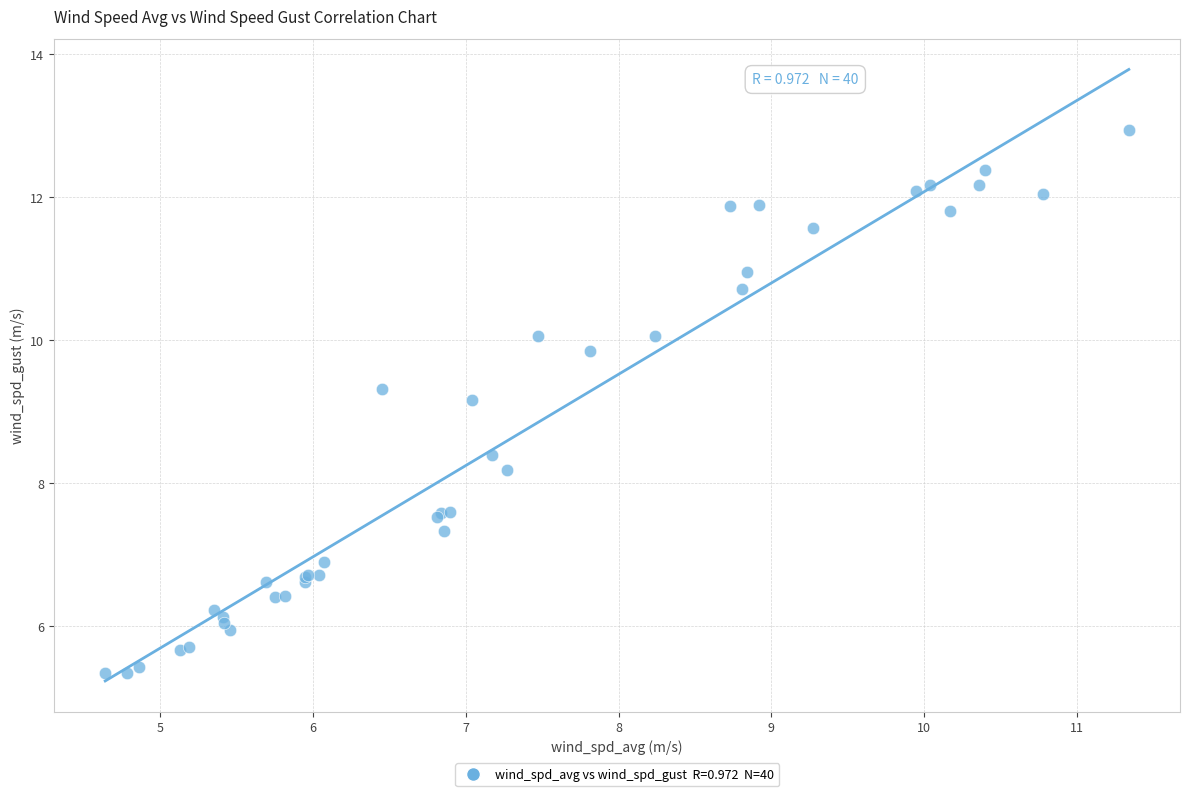

What Y value in the scatter plot is closest to 9?

9.2